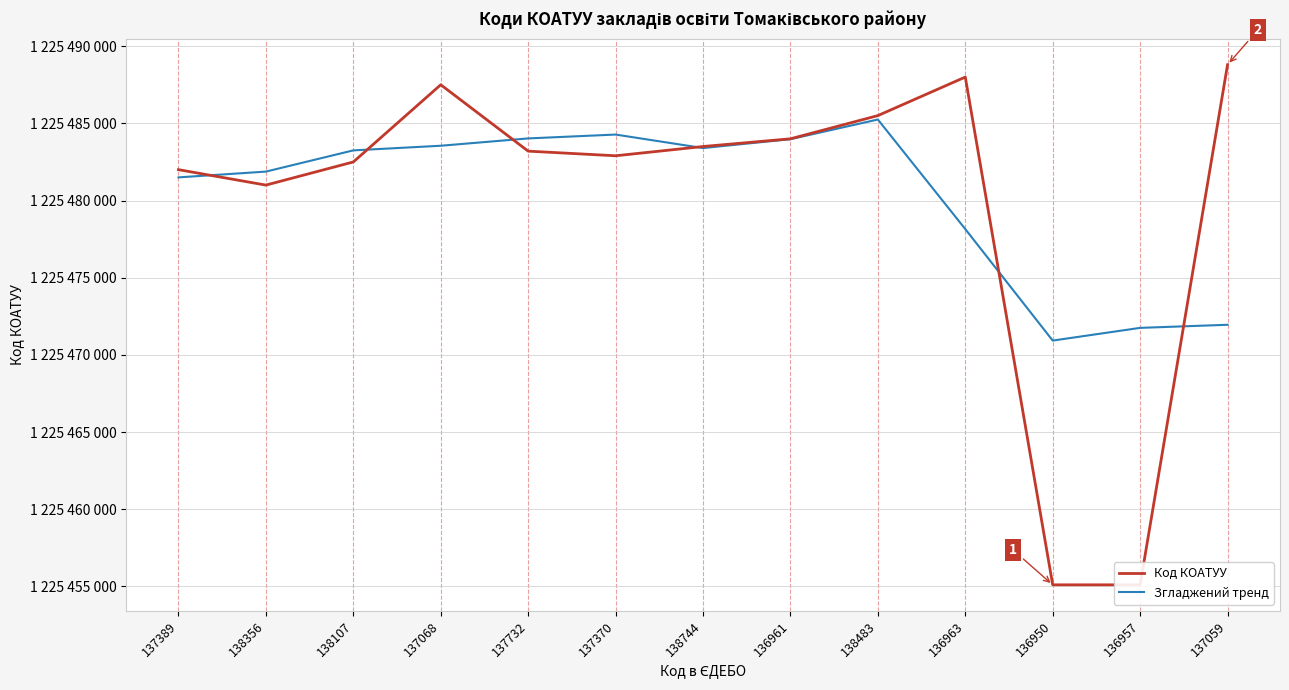

What is the difference between the second highest and minimum values in the Код КОАТУУ series?

32901